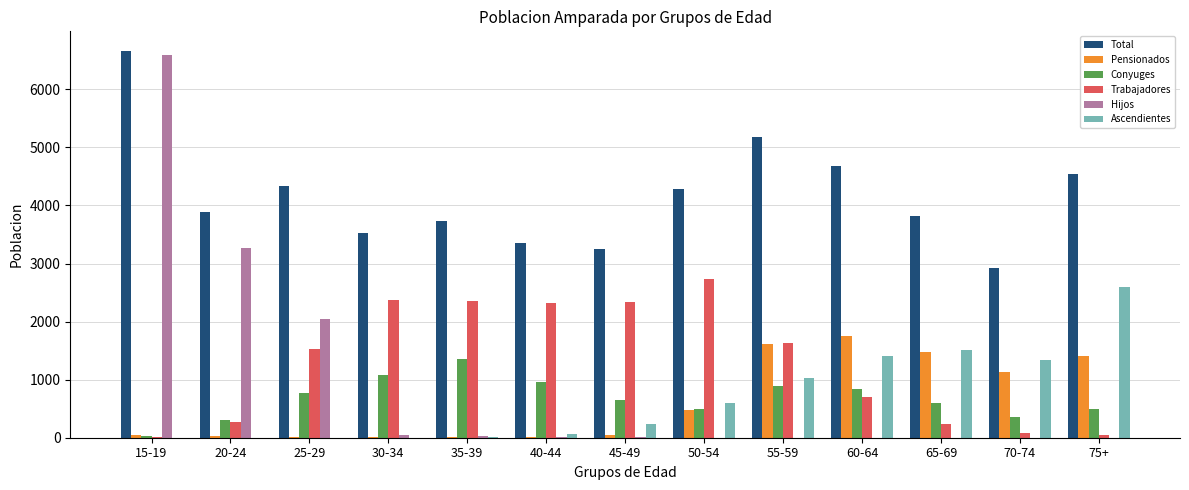

The Ascendientes series shows 881 at 30-34. True or false?

False